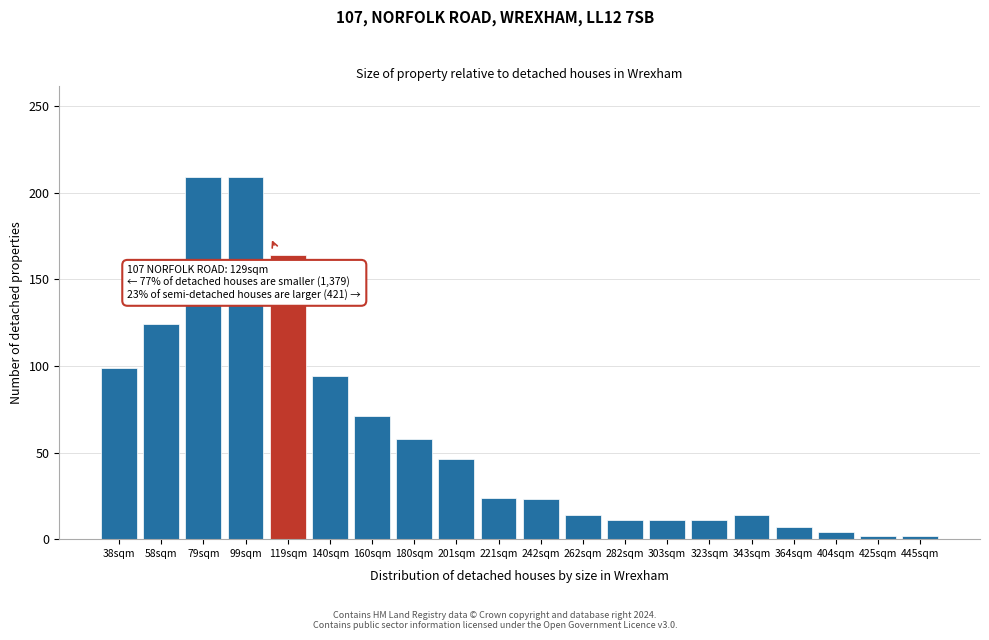

What is the greatest value displayed?

209